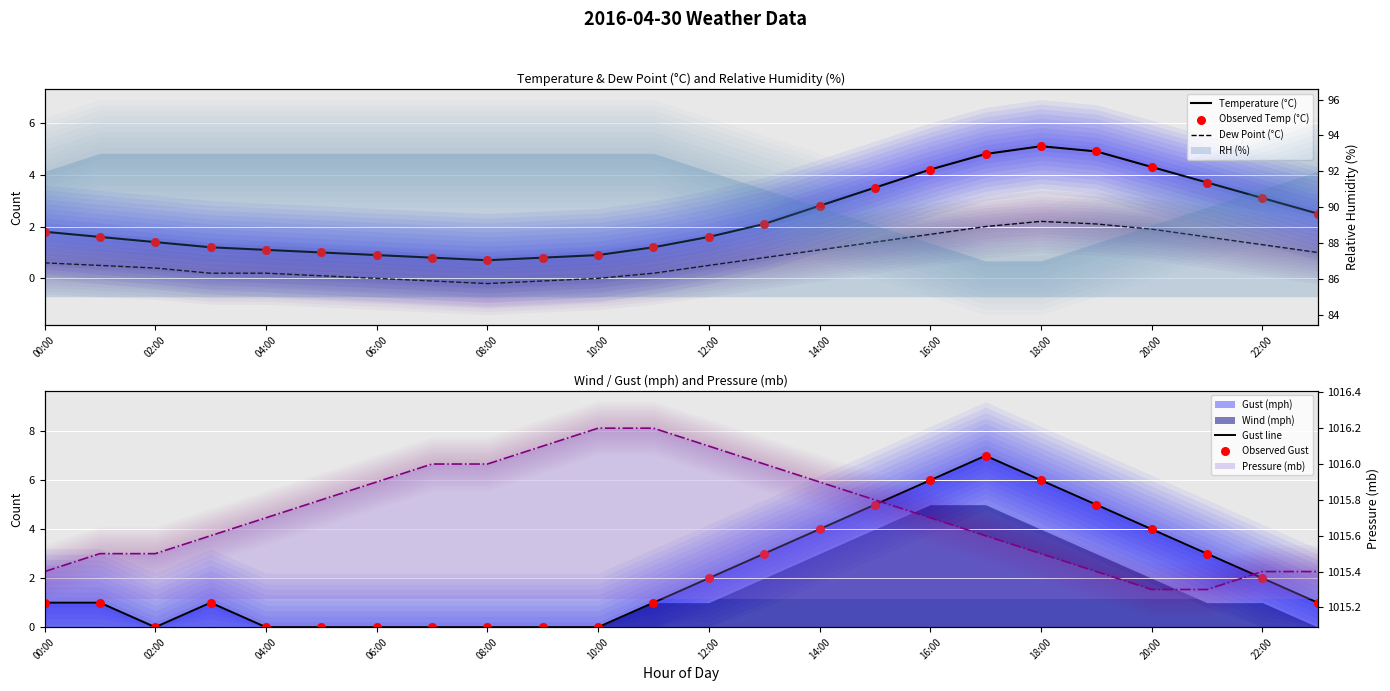

Which series has the largest Y range (max minus min)?

Gust line